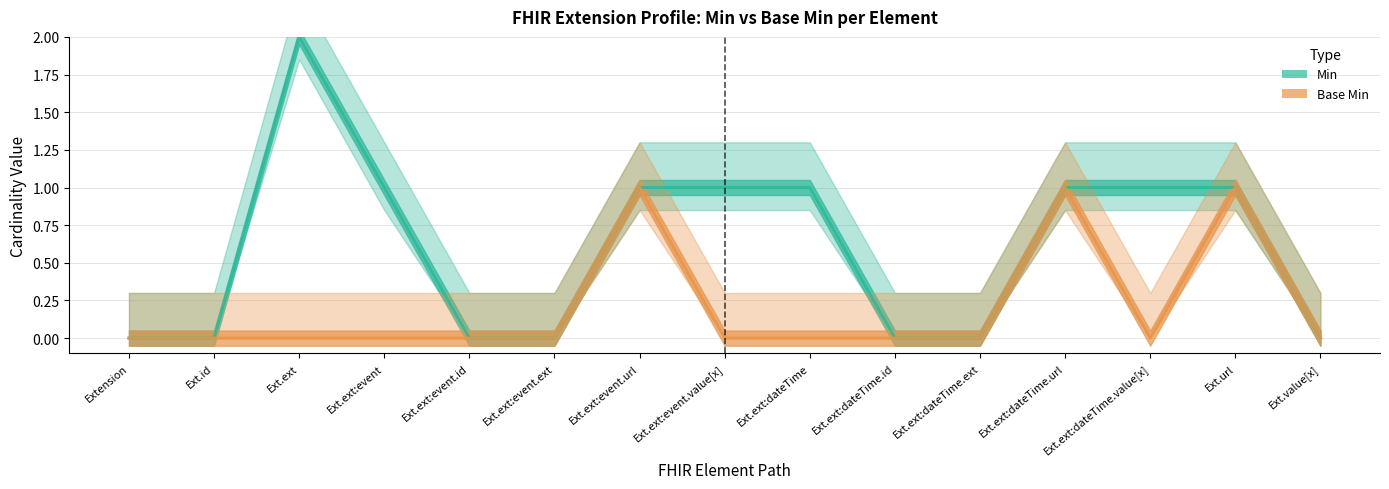

Rank the series by their average value, from lowest to highest.

Base Min, Min